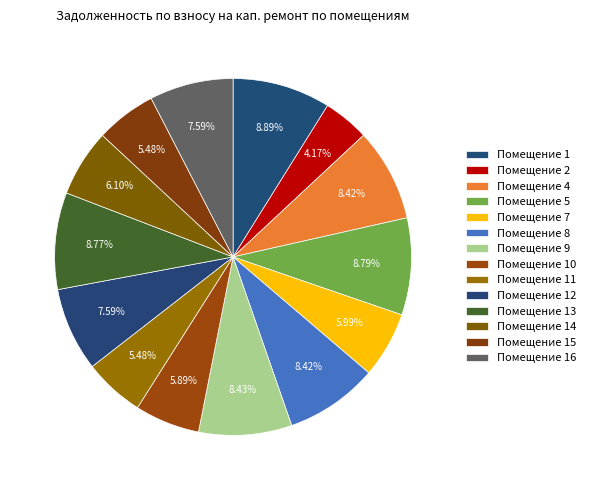

How many segments does this pie chart have?

14